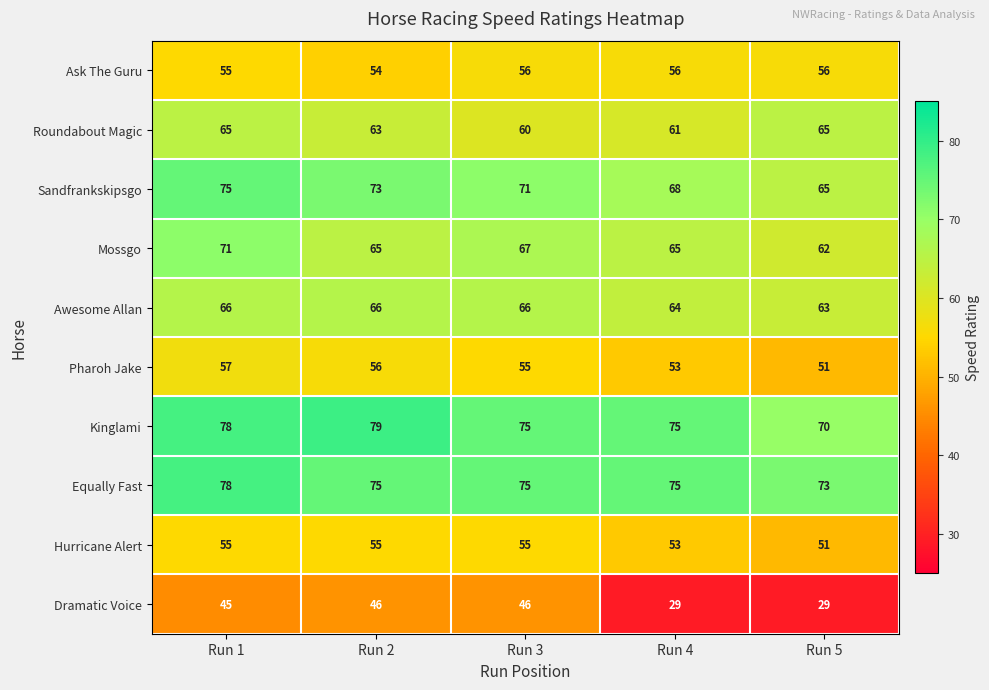

What is the difference between the highest and lowest values at Run 4?

46